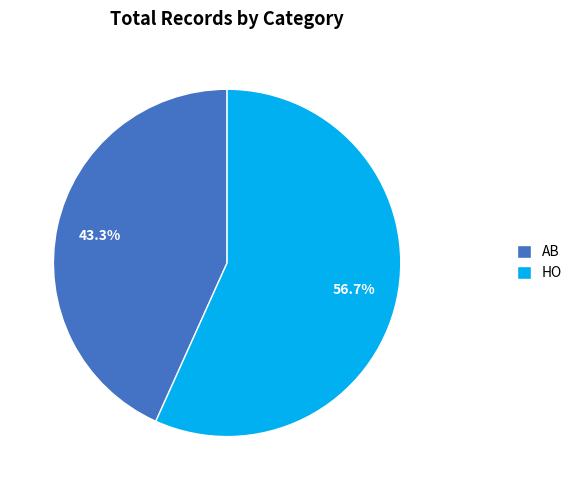

Which slice represents more than half of the pie?

HO